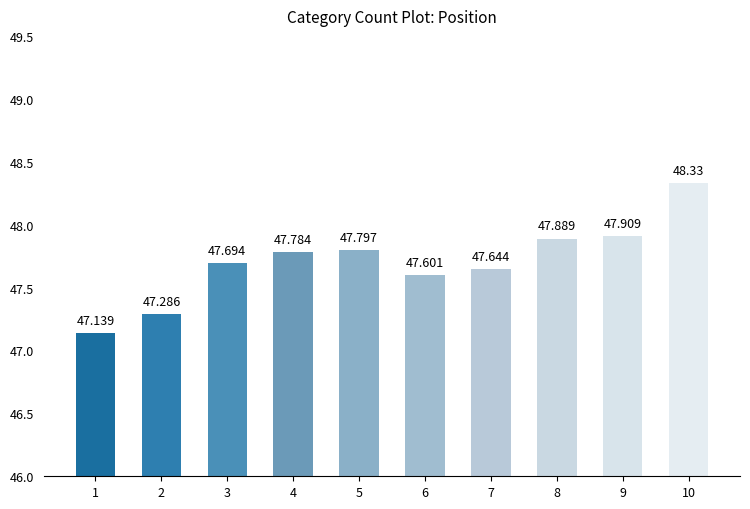

What is the difference between the maximum and minimum values?

1.2